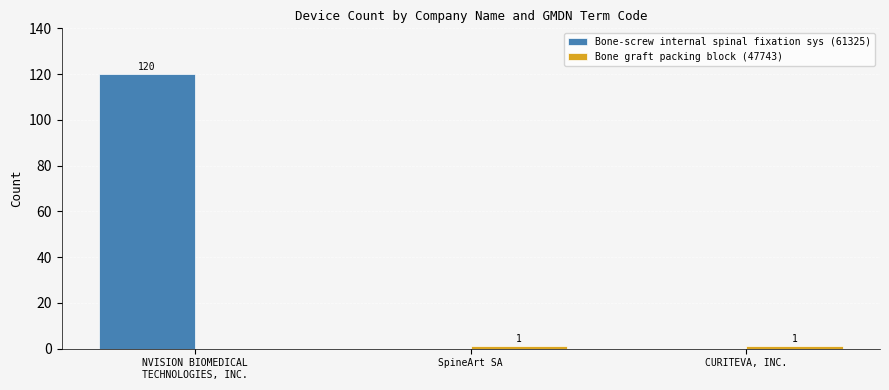

Which series has the largest total across all categories?

Bone-screw internal spinal fixation sys (61325)